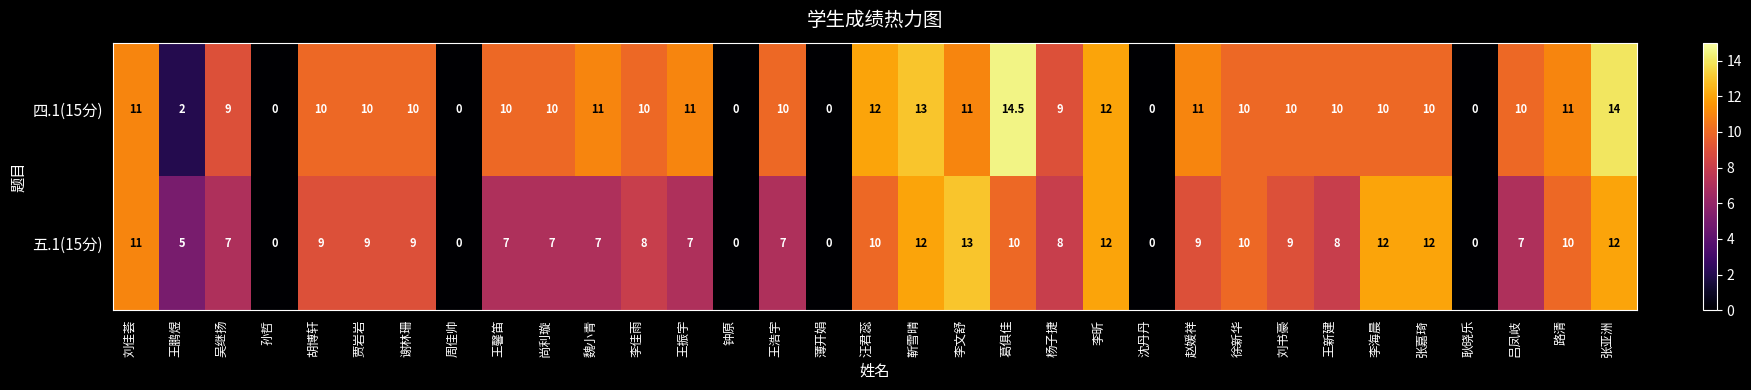

List the series in order of their peak value, highest first.

四.1(15分), 五.1(15分)